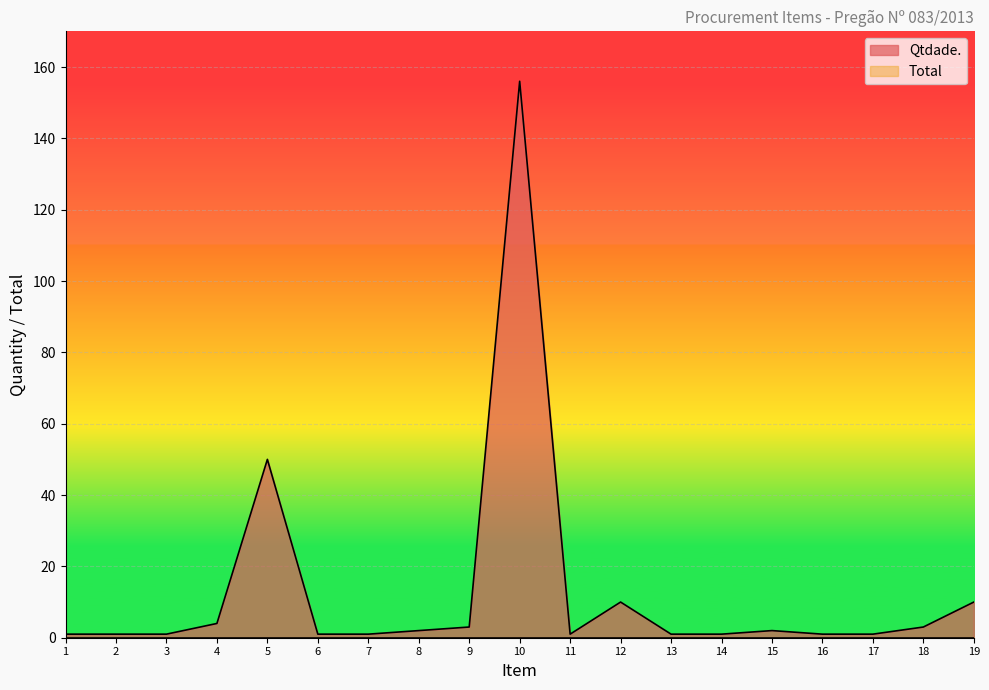

How many series are shown in this chart?

2